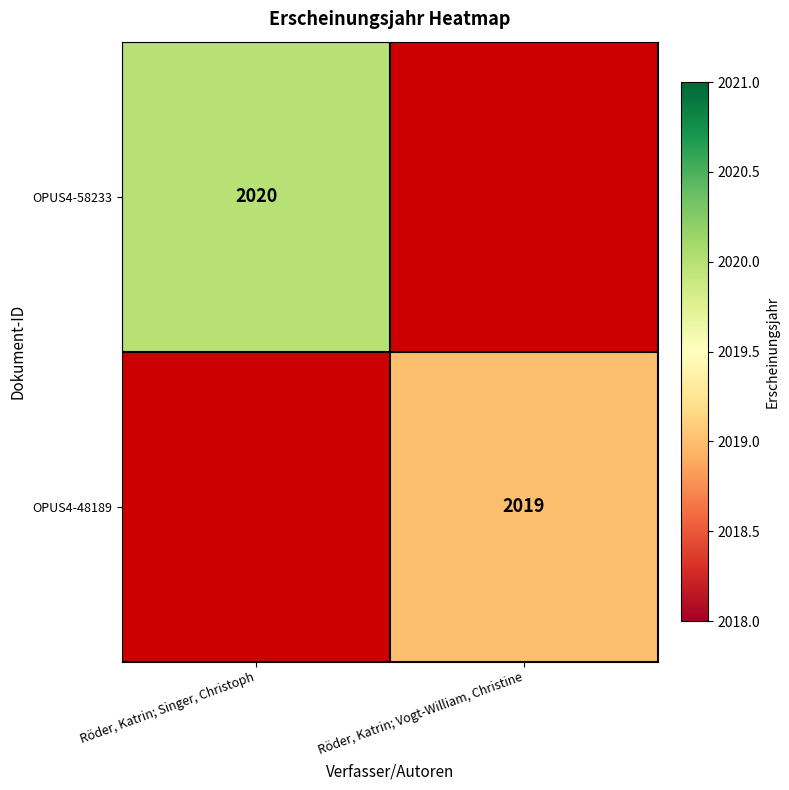

The OPUS4-48189 series shows 2019 at Röder, Katrin; Vogt-William, Christine. True or false?

True